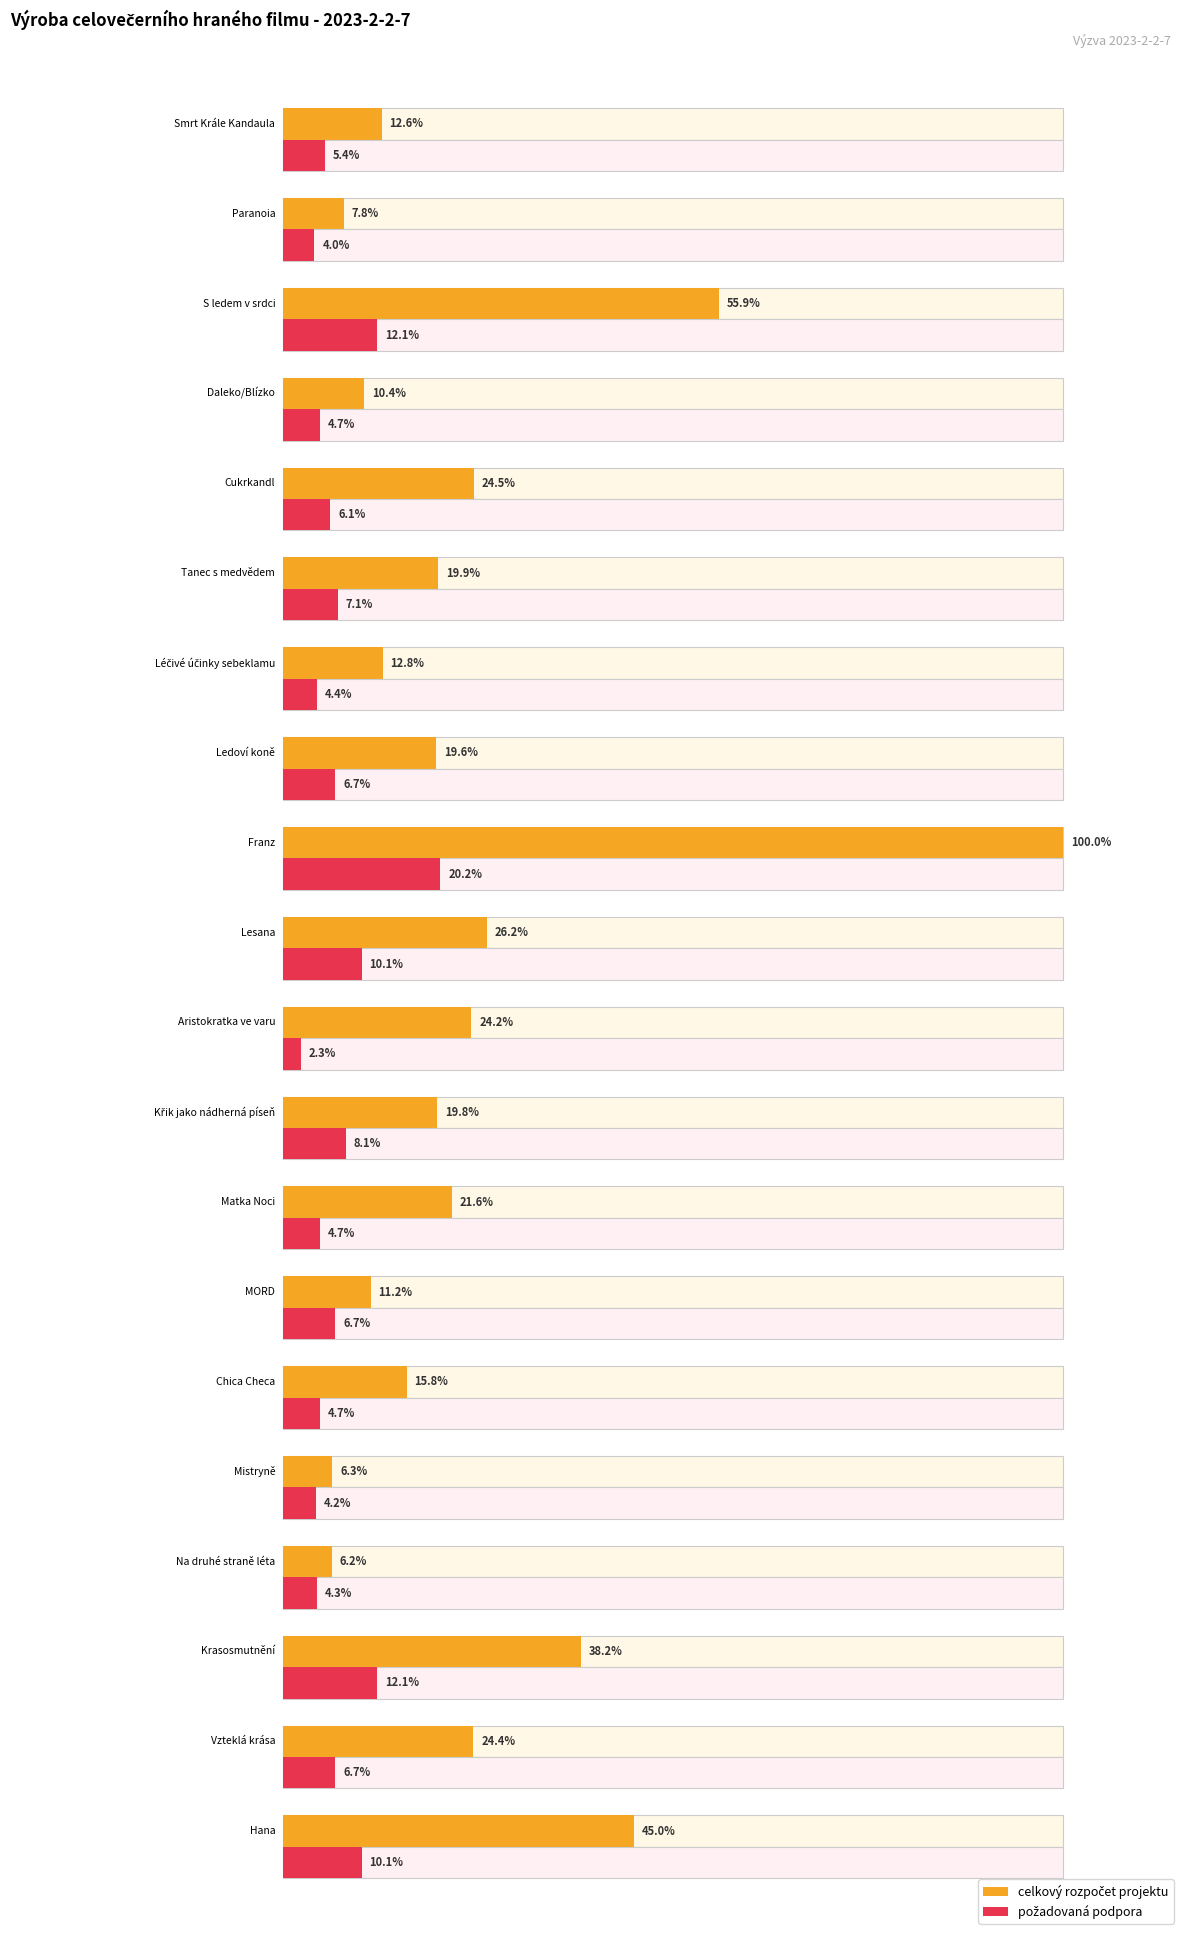

Between Matka Noci and Mistryně, which is larger?

Matka Noci